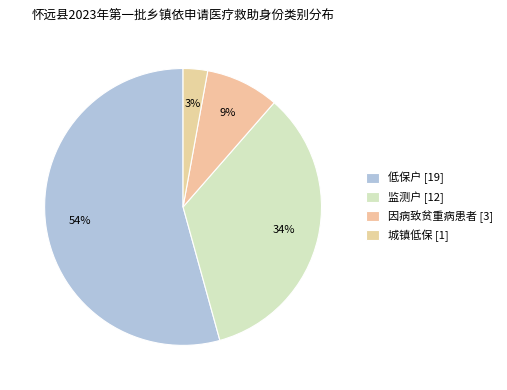

To the nearest percent, what portion does 监测户 represent?

34%